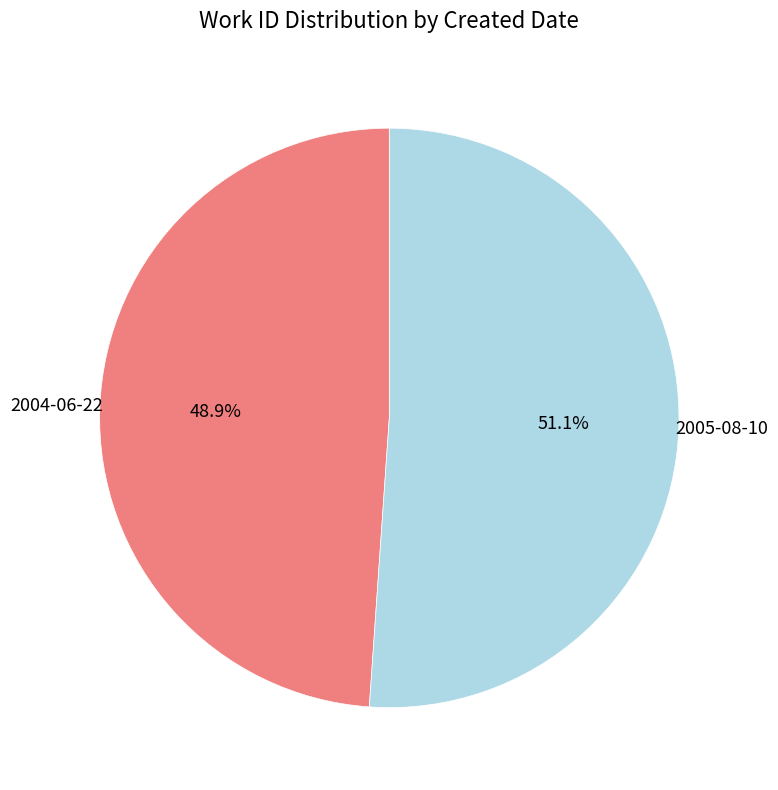

Does any single category account for the majority?

Yes